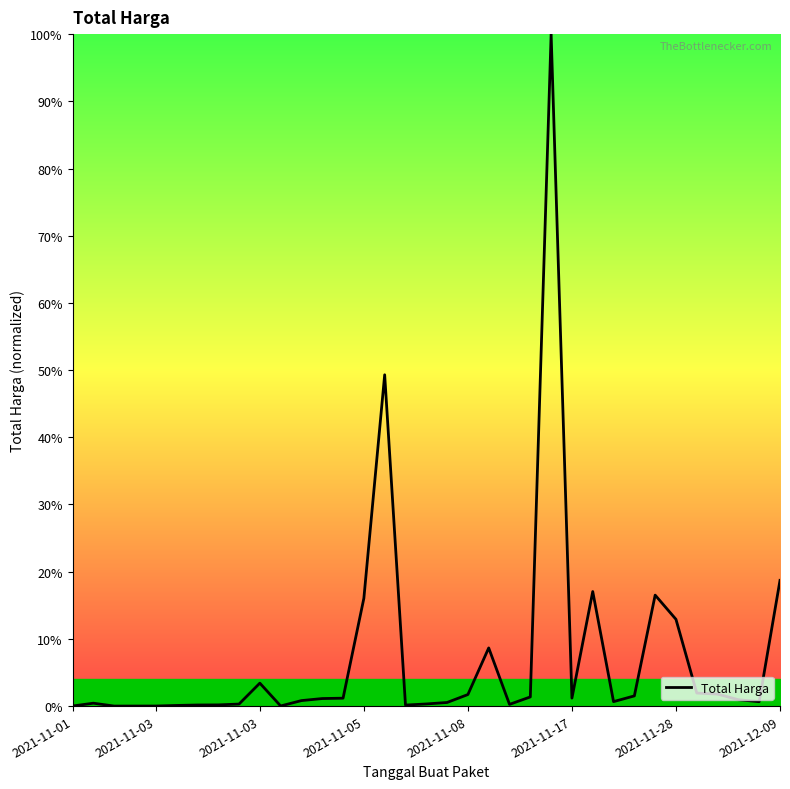

What is the maximum value shown in the chart?

100.0